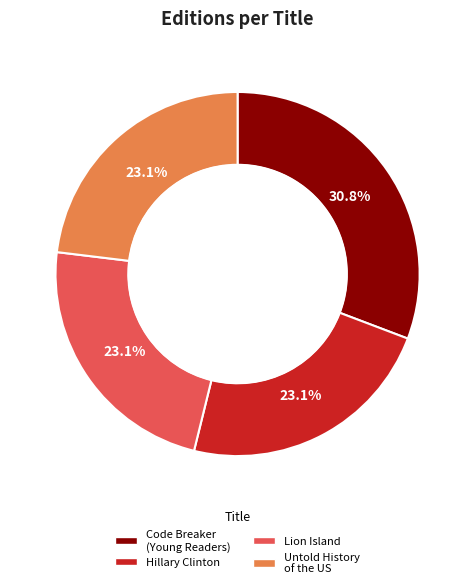

Does any single category account for the majority?

No